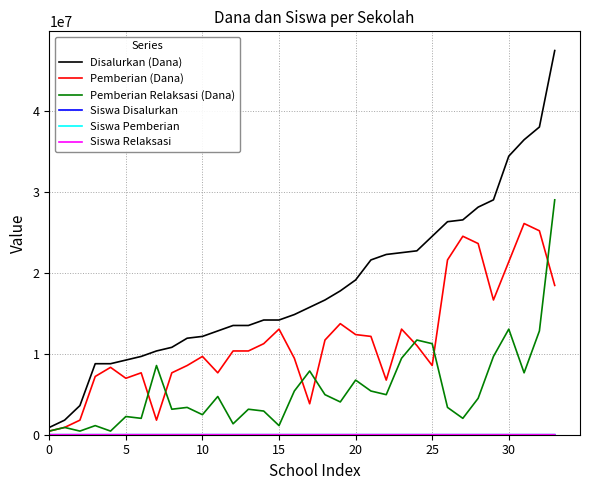

What is the highest value of the Pemberian Relaksasi (Dana) series?

29025000